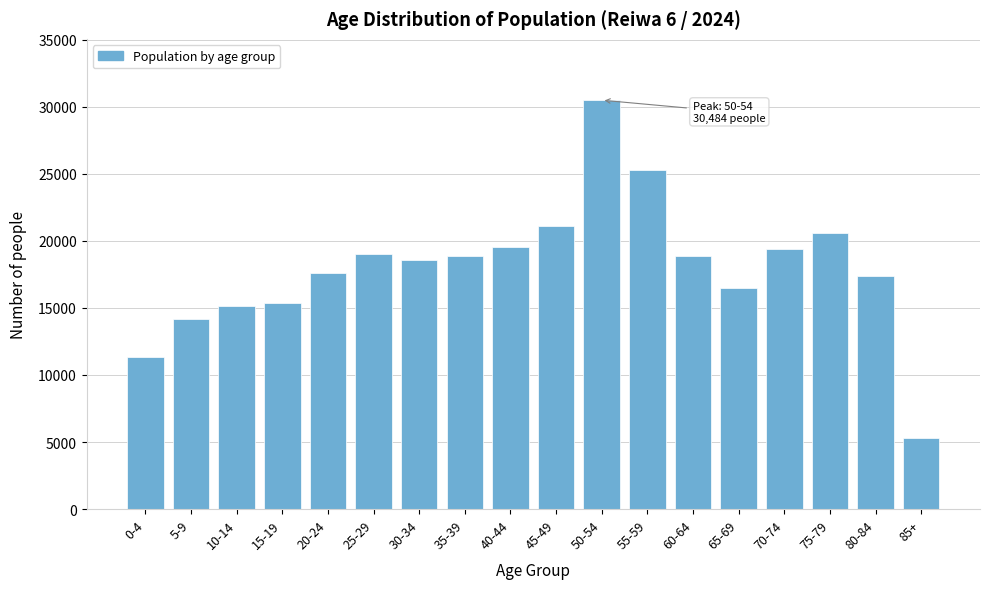

What is the difference between the values at 65-69 and 10-14?

1399